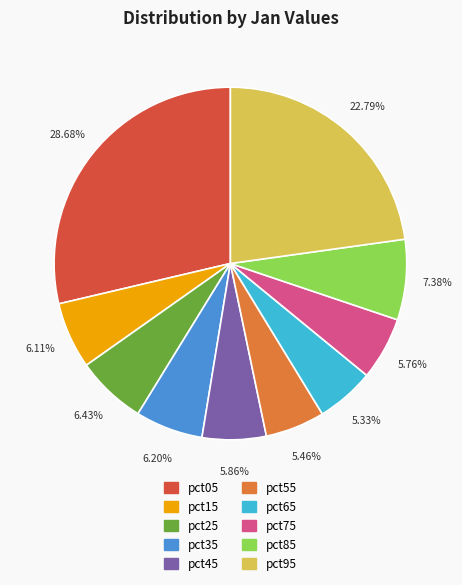

Combined, do pct15 and pct45 account for over 50%?

No